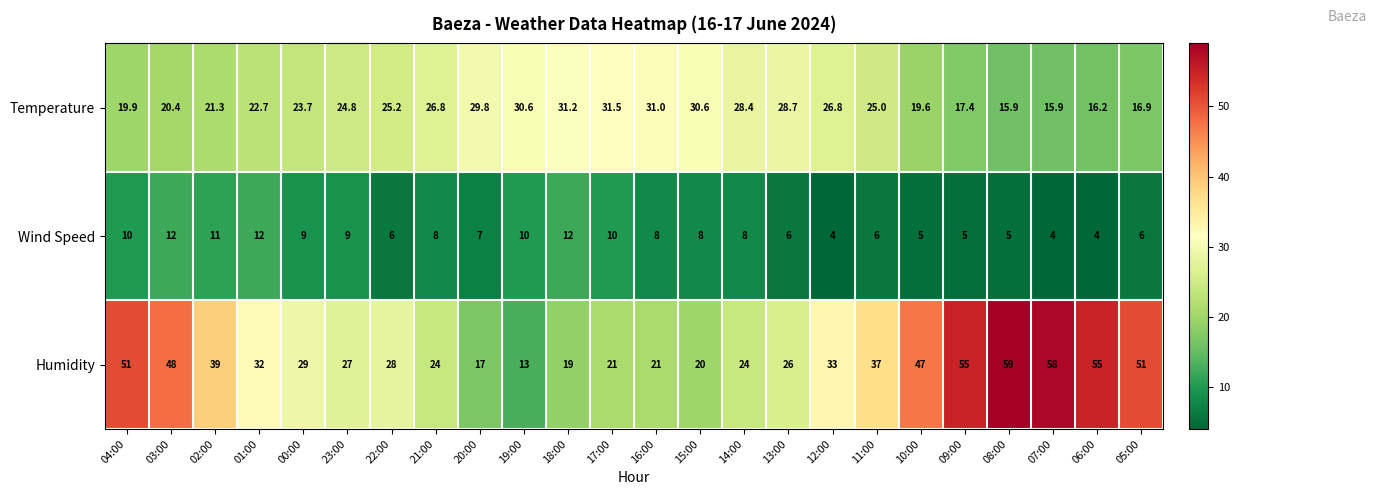

What is the total value across all series at 12:00?

63.8